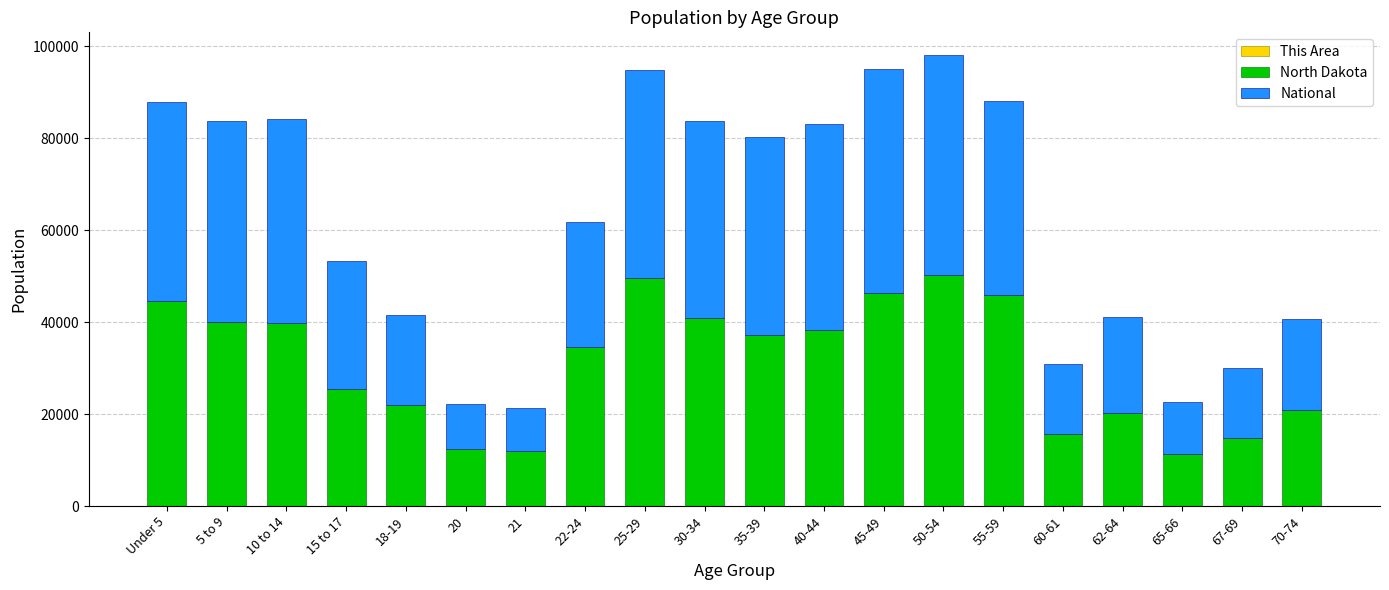

Which series has the largest total across all categories?

North Dakota